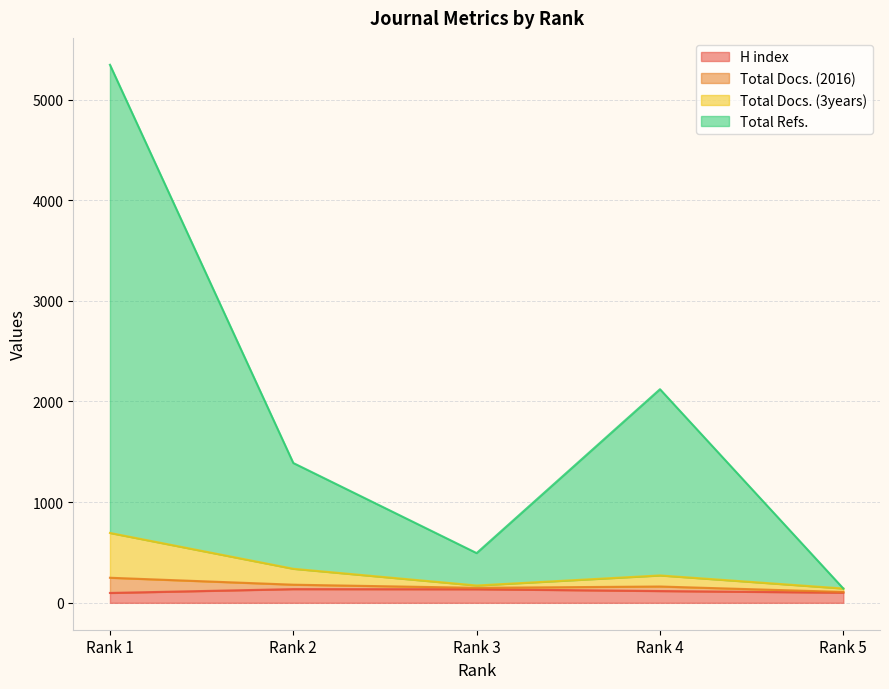

True or false: H index and Total Refs. intersect in this chart.

False